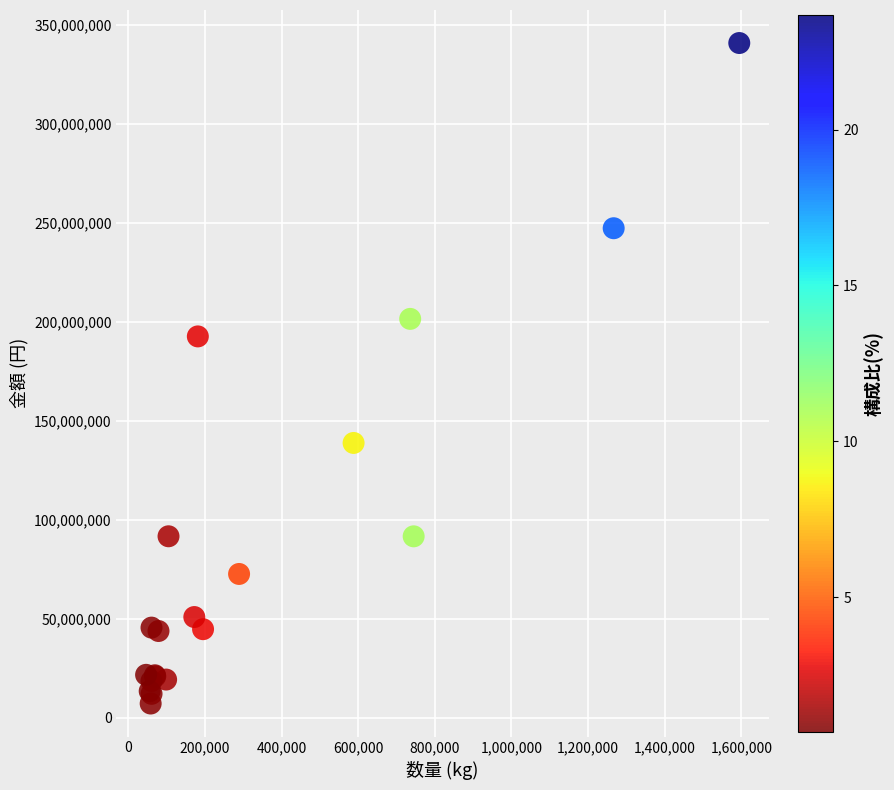

What Y value in the scatter plot is closest to 173913481?

192528484